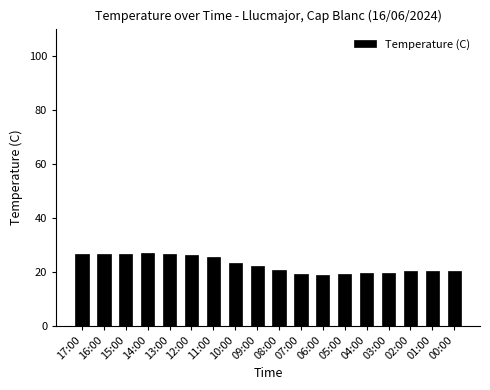

What is the difference between the second highest and second lowest values?

7.7